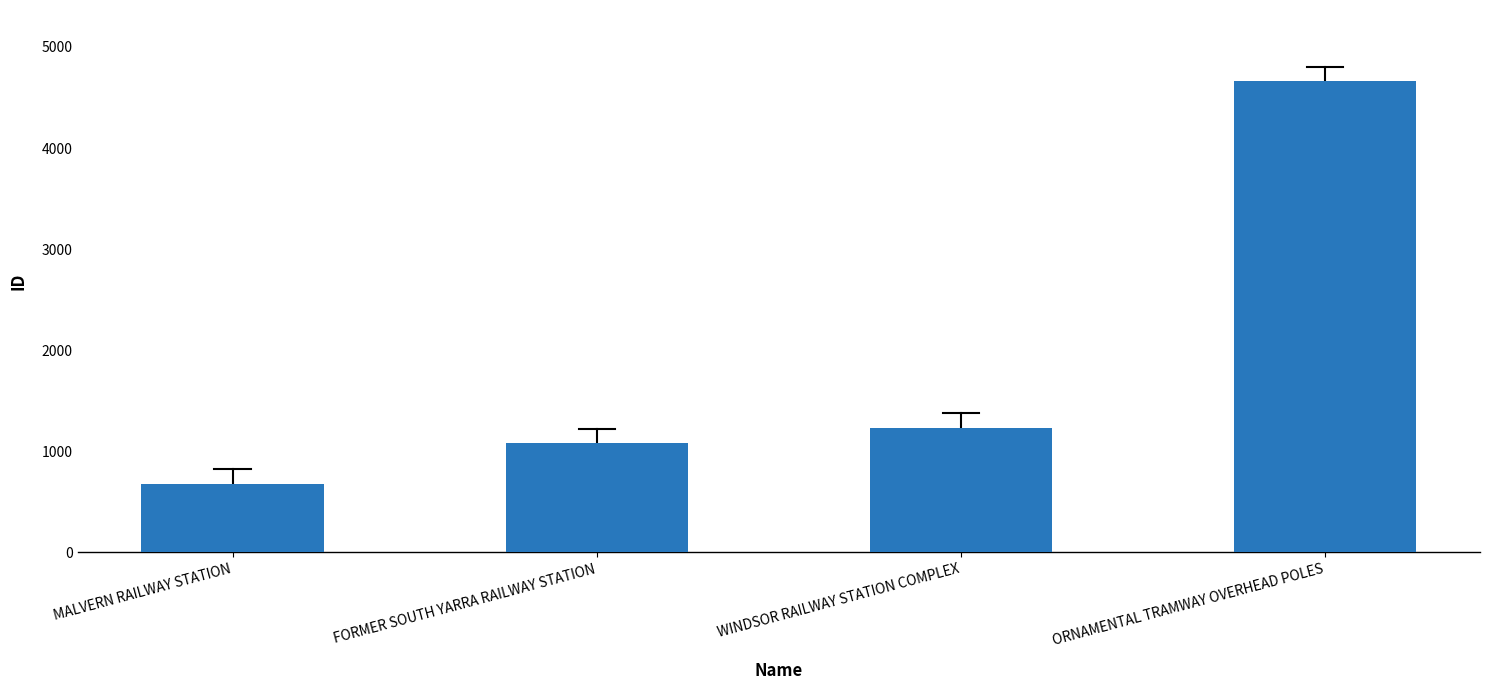

Which label corresponds to the largest value in the chart?

ORNAMENTAL TRAMWAY OVERHEAD POLES